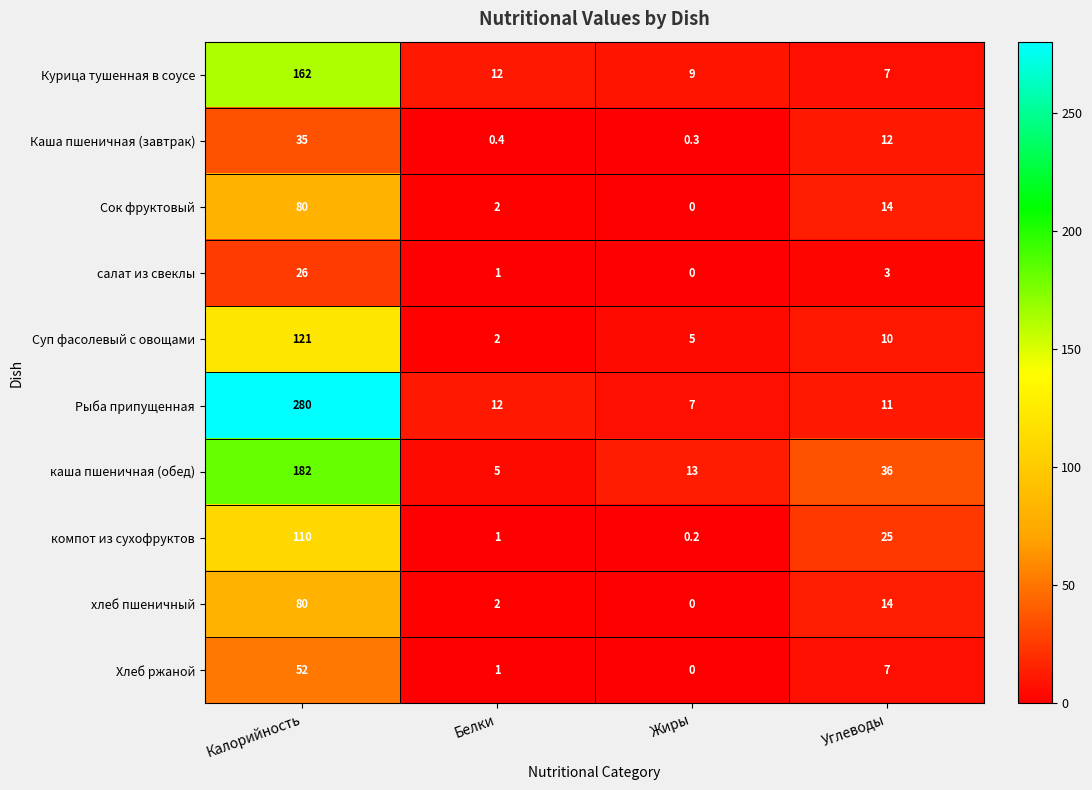

At which category is the sum across all series the highest?

Калорийность